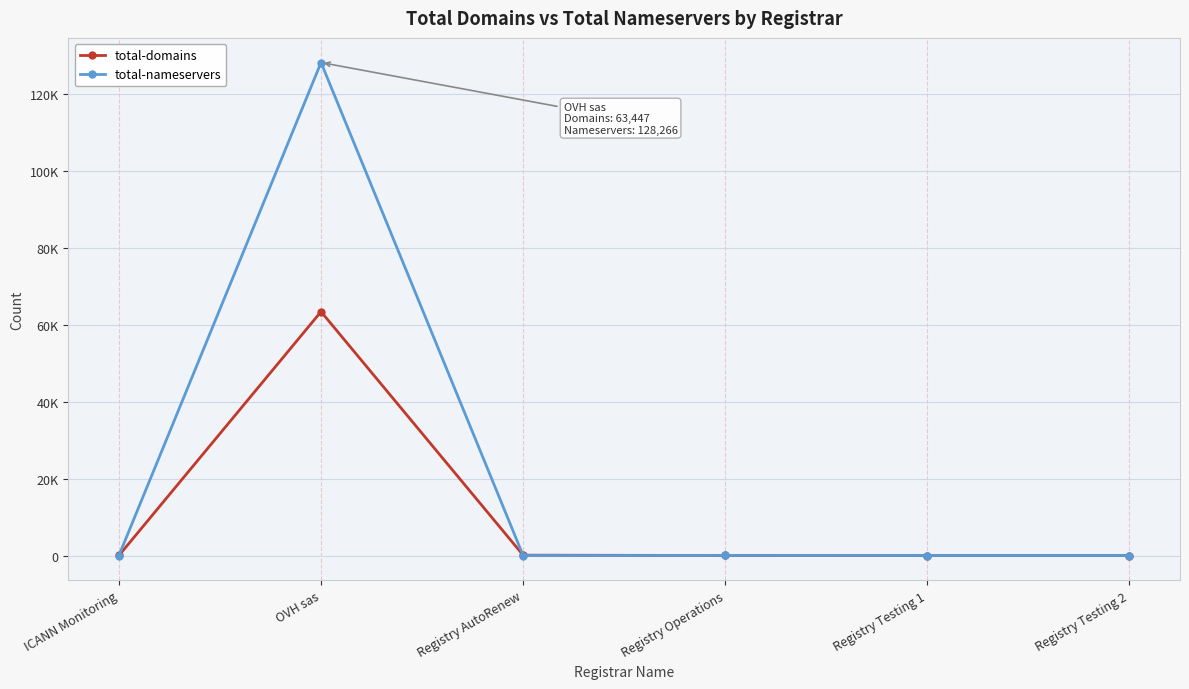

Does the chart have visible grid lines?

Yes